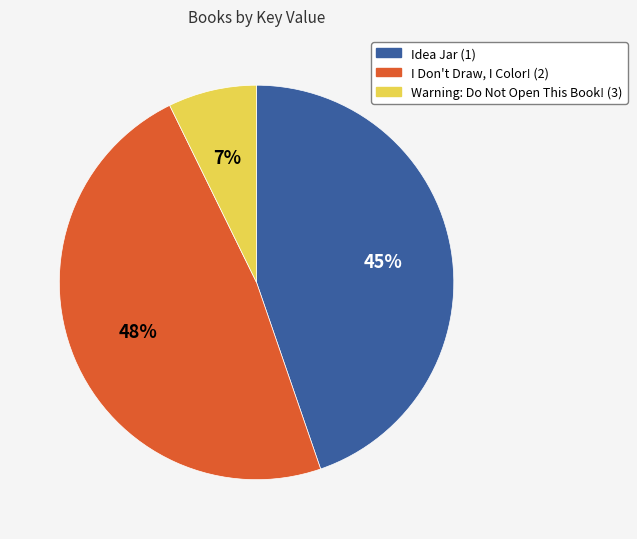

Combined, do Warning: Do Not Open This Book! (3) and I Don't Draw, I Color! (2) account for over 50%?

Yes